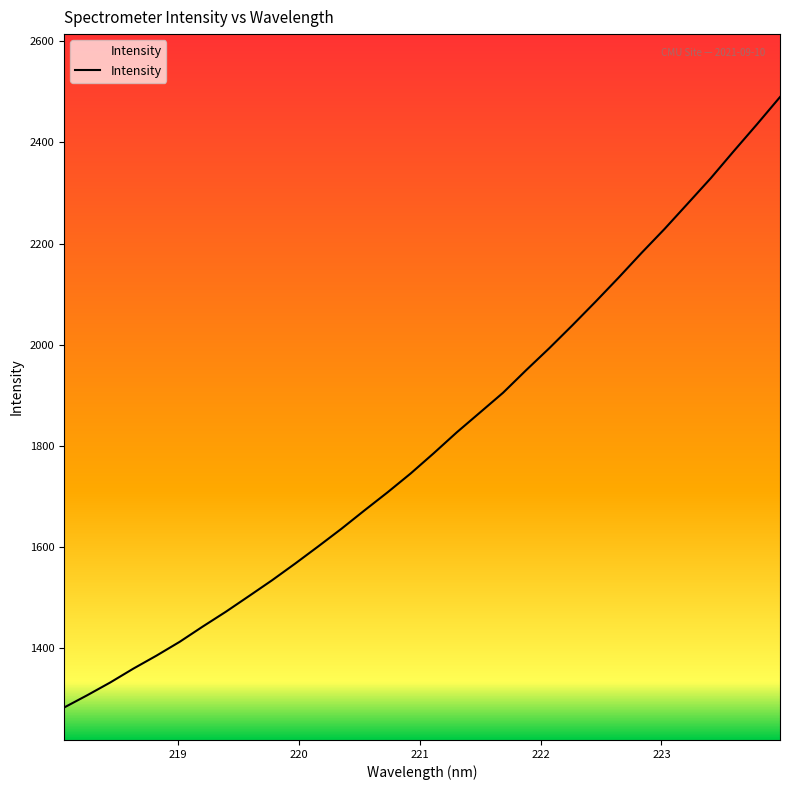

True or false: the data has more than 1 interior local peaks.

False